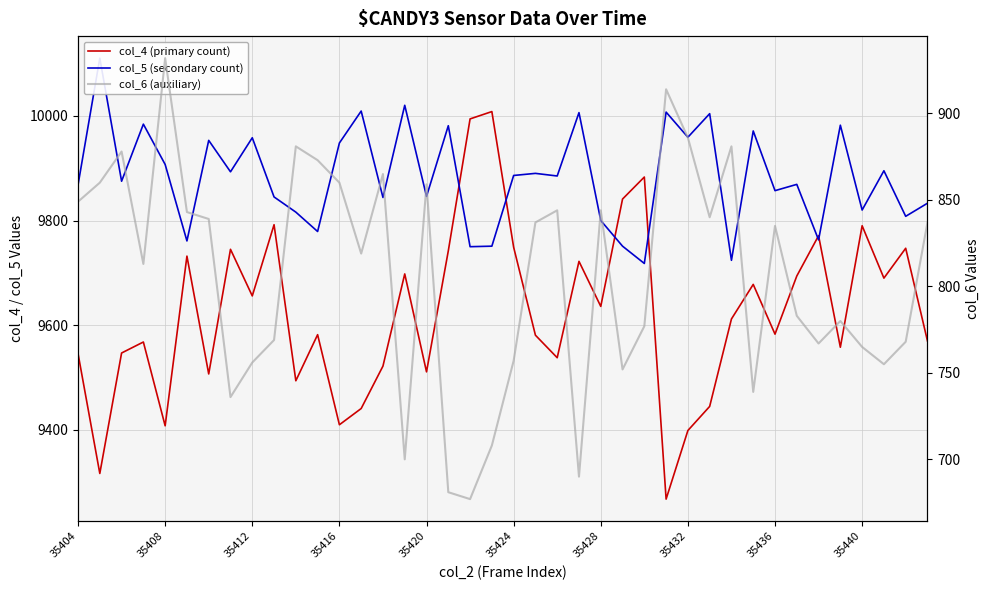

True or false: col_6 (auxiliary) and col_5 (secondary count) cross at least once.

False